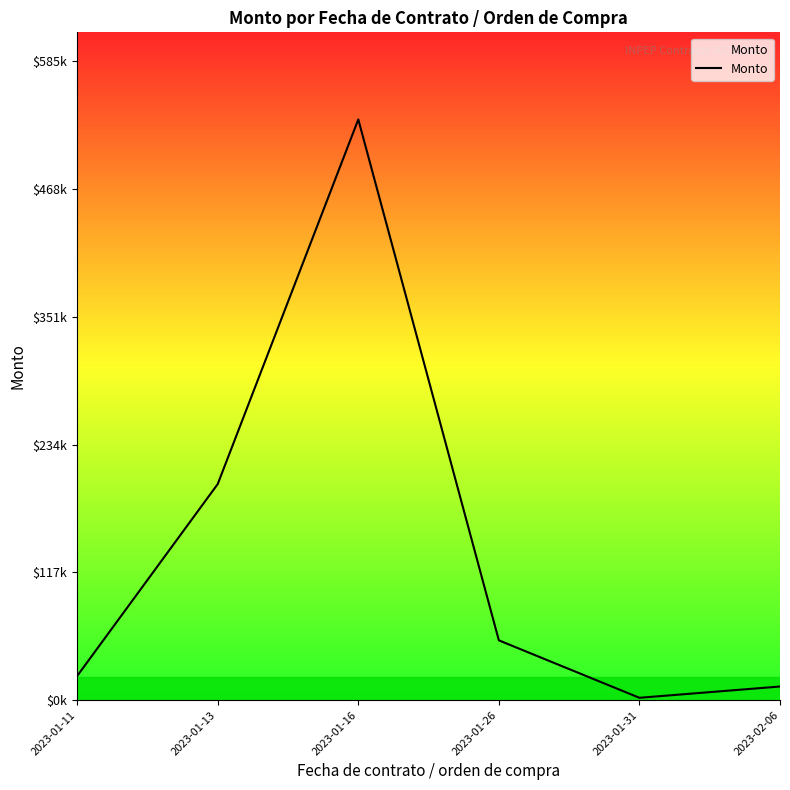

Does the chart display data point markers on the line(s)?

No